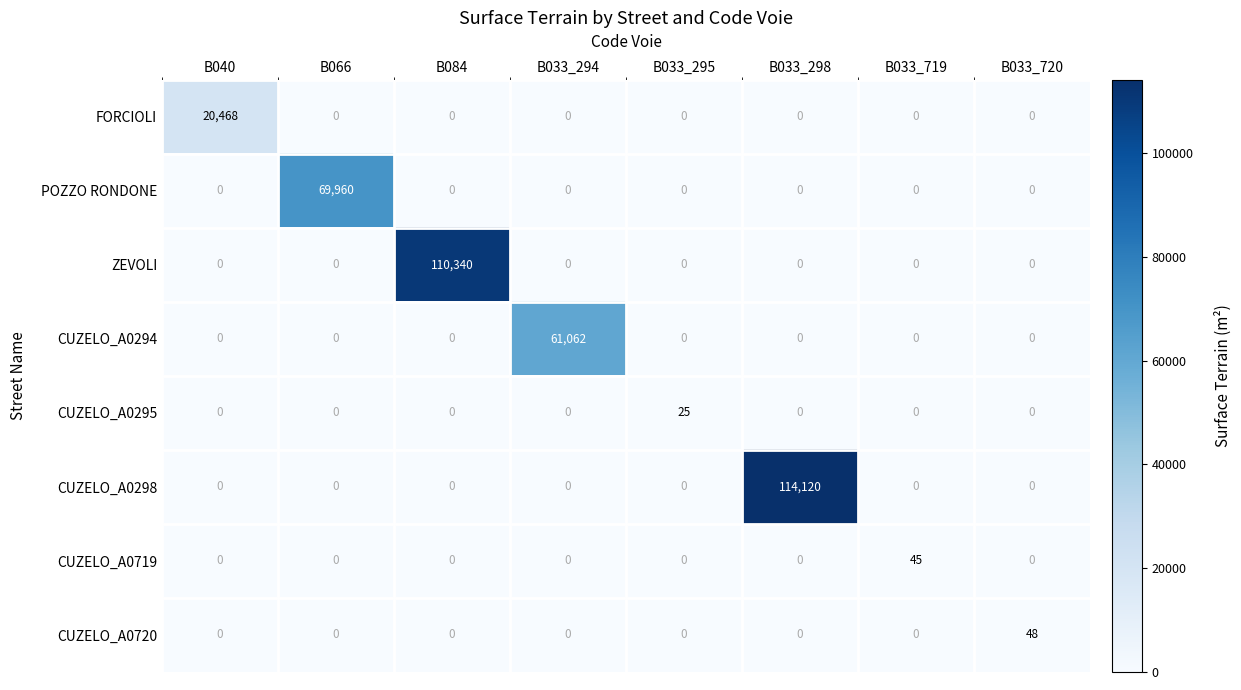

Is it true that POZZO RONDONE equals -48878 at B033_298?

False